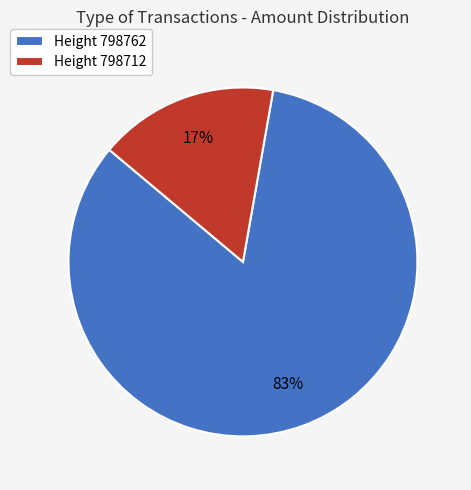

How many slices are in this pie chart?

2